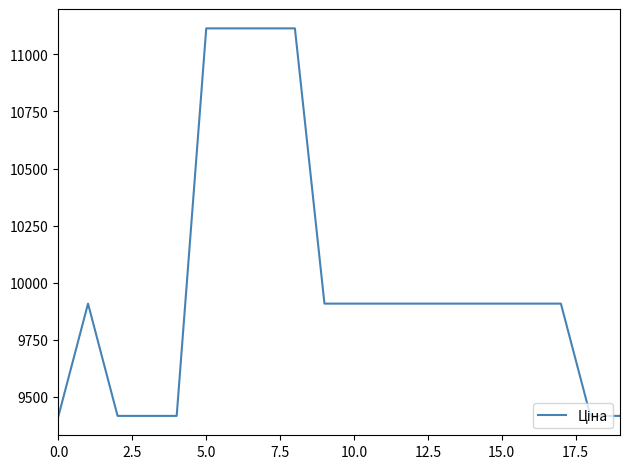

Does the chart display data point markers on the line(s)?

No